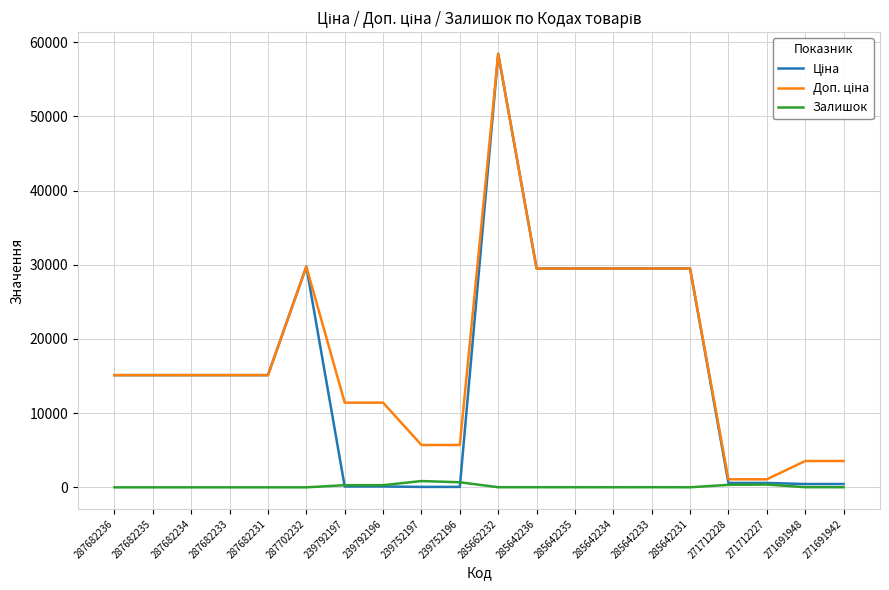

Is it true that Залишок equals 13.0 at 285642235?

True